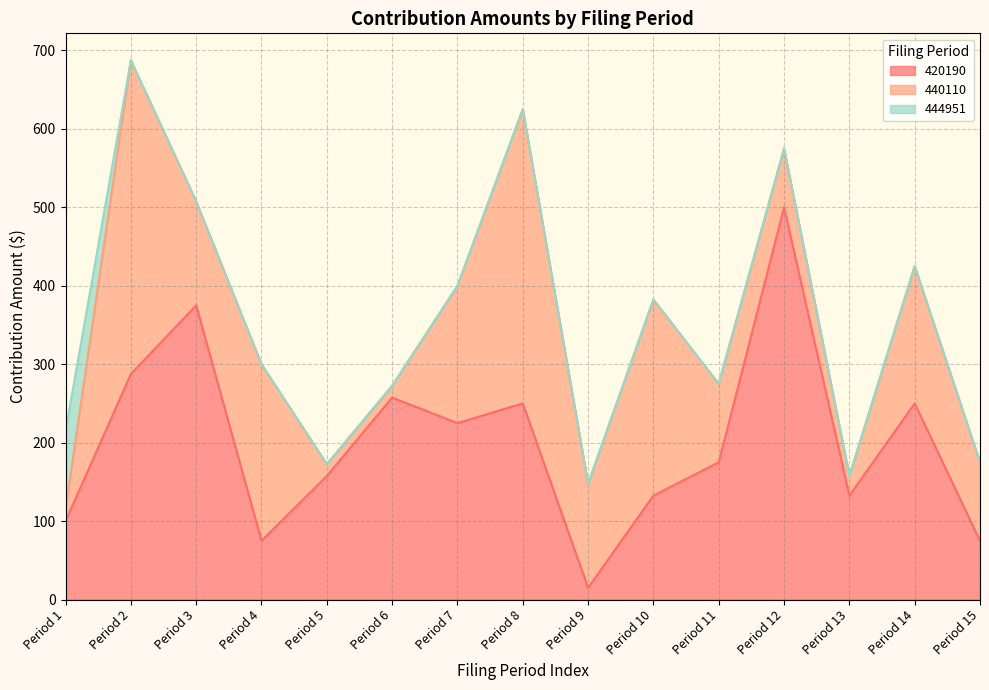

At how many categories does at least one series exceed 400?

2